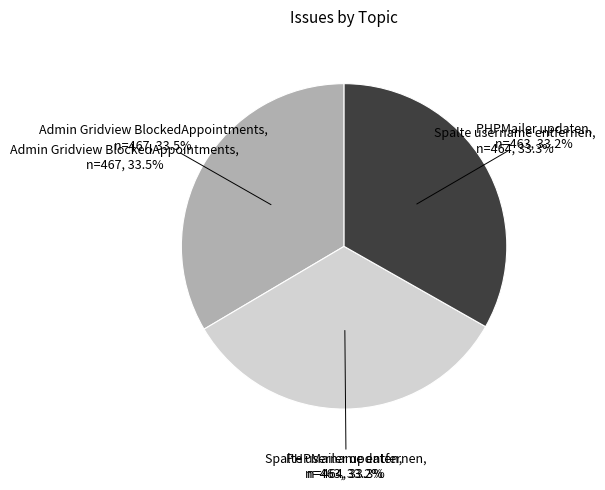

What is the ratio of the value at PHPMailer updaten to the value at Admin Gridview BlockedAppointments?

1.0